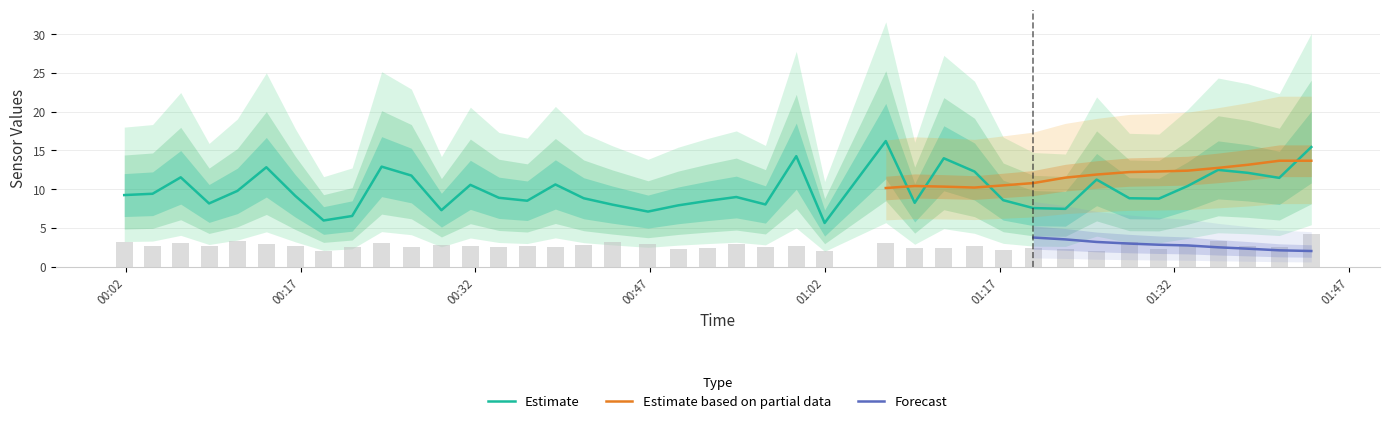

What is the minimum value for Estimate?

5.6